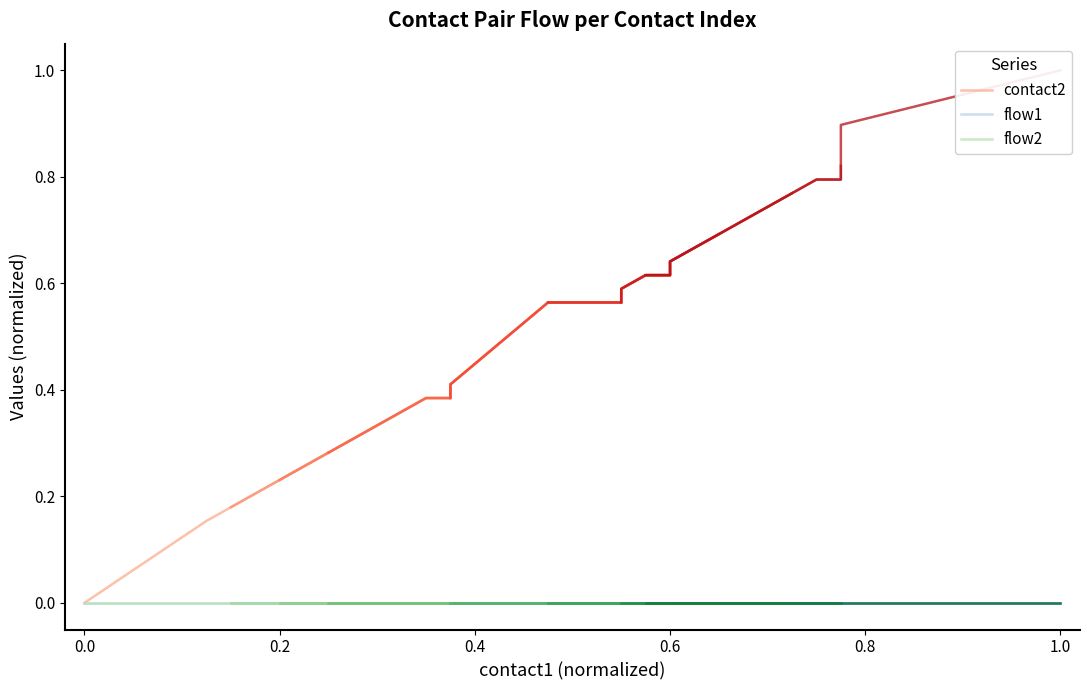

What are all the series names shown in the legend?

contact2, flow1, flow2